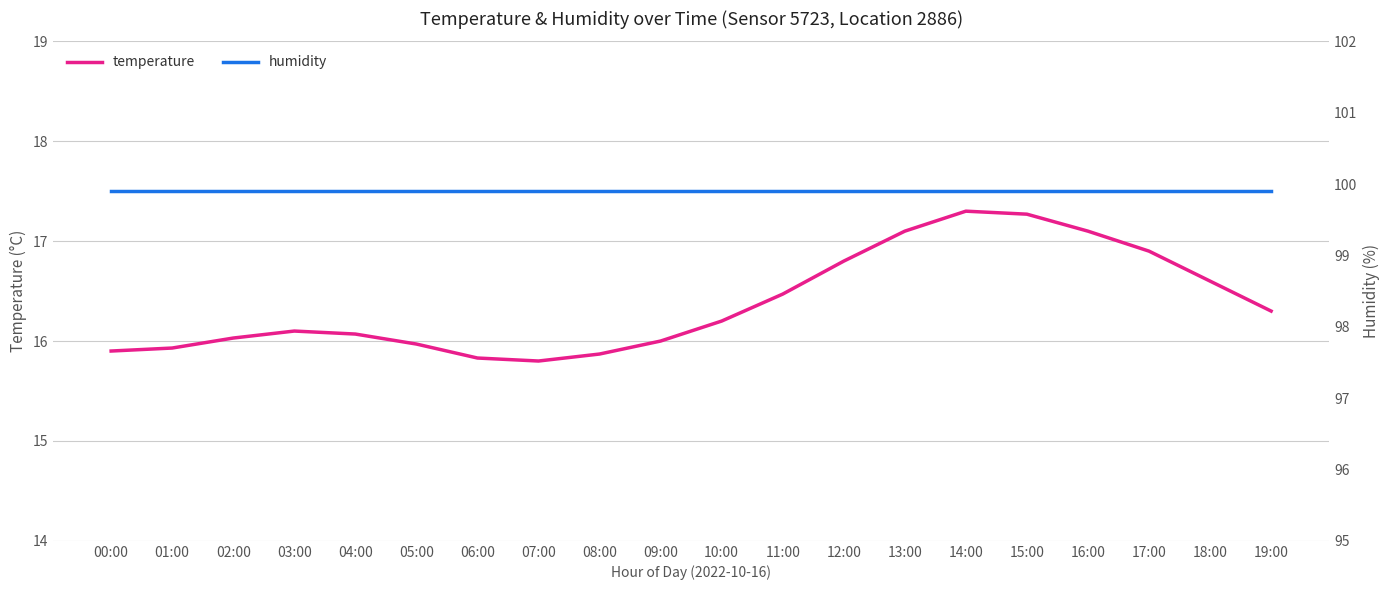

How many data points in temperature are above 16?

13